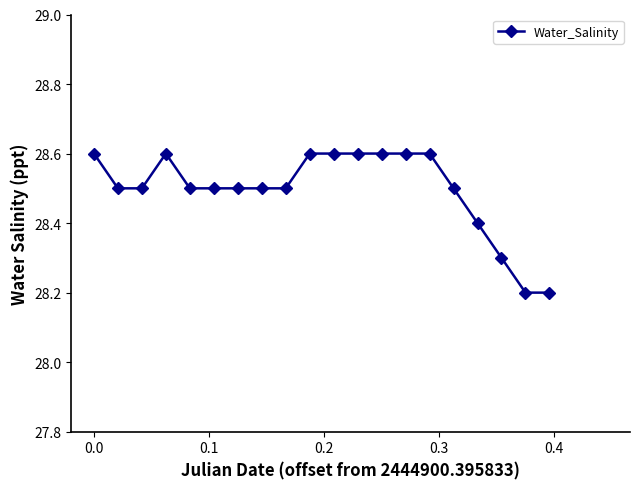

What is the average value?

28.5